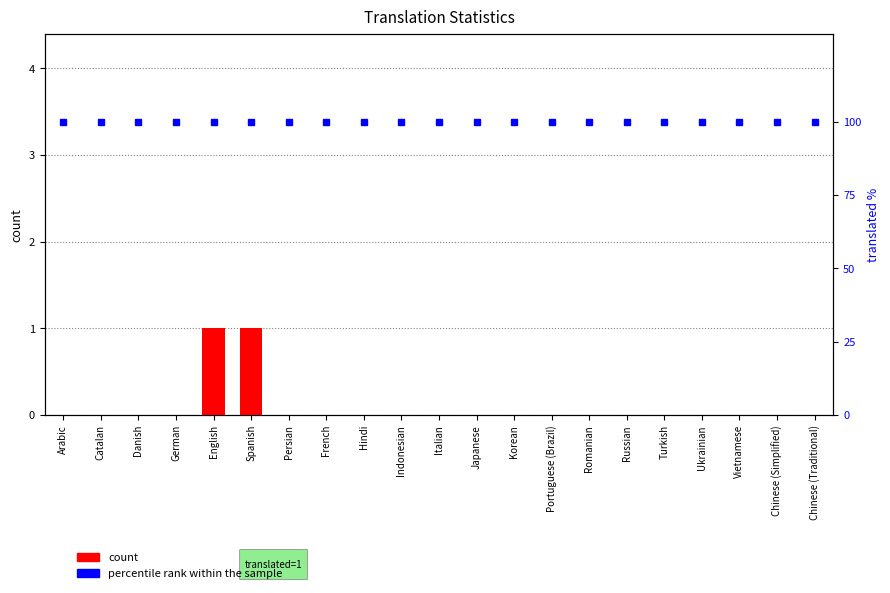

At which label is percentile rank within the sample closest to 100?

Arabic